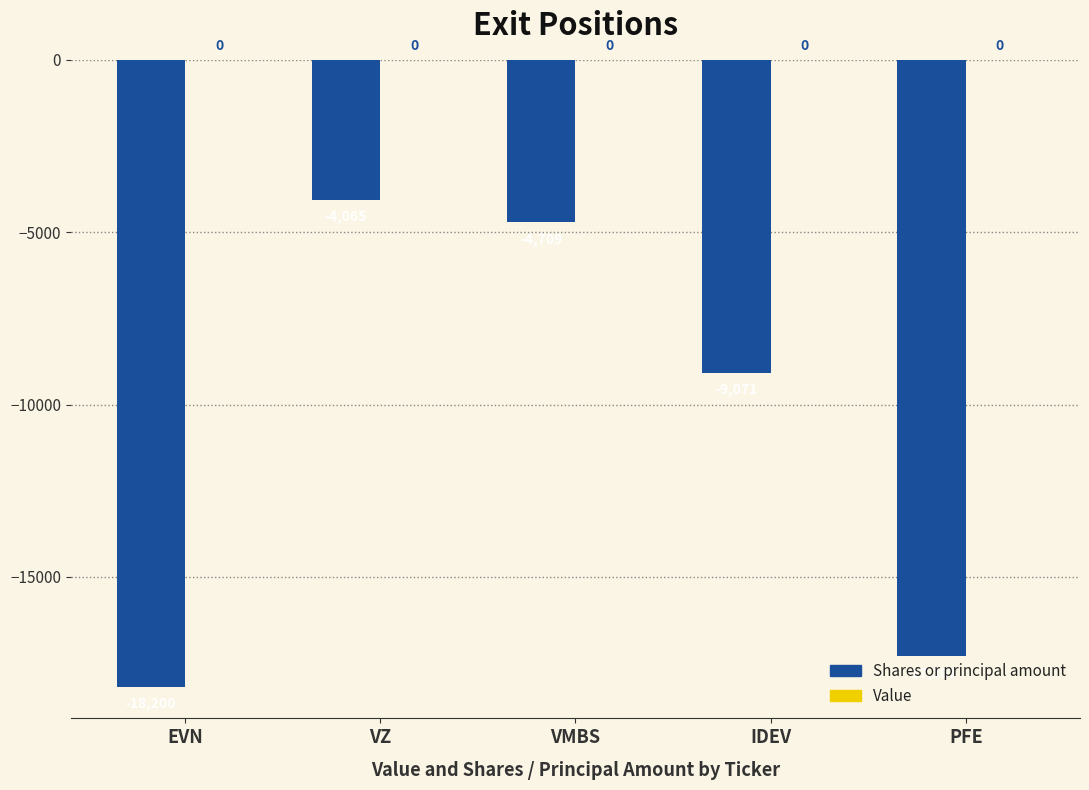

Is it true that the value at VMBS is -2302?

False